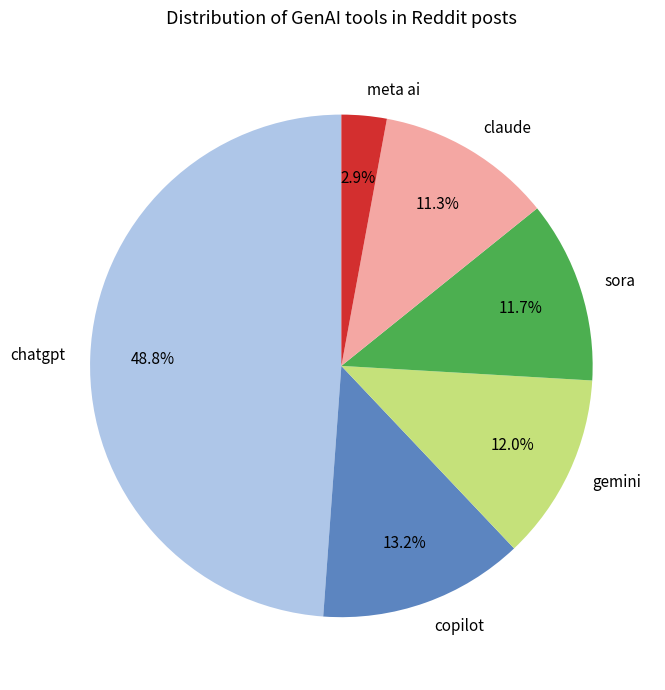

To the nearest percent, what is the average slice percentage?

17%